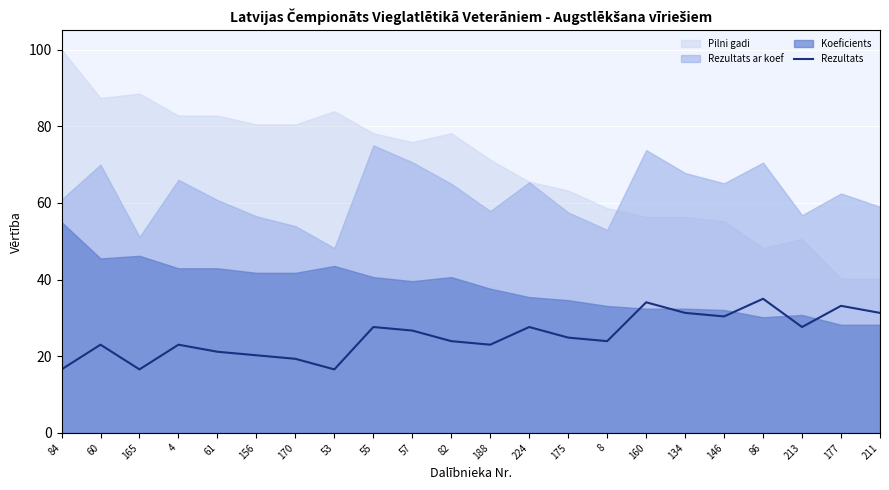

At which category does the data reach its first local valley?

165